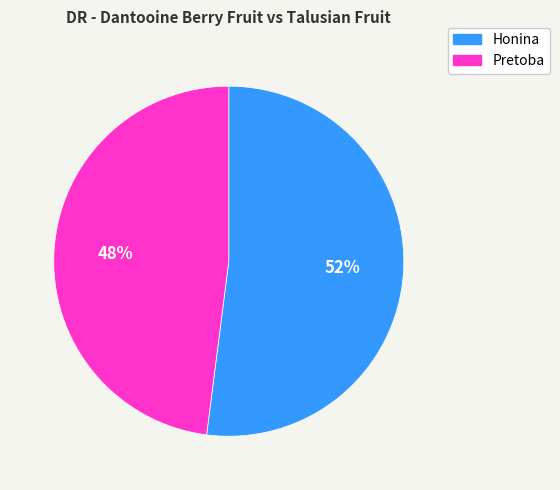

Rank the categories by value from lowest to highest.

Pretoba, Honina